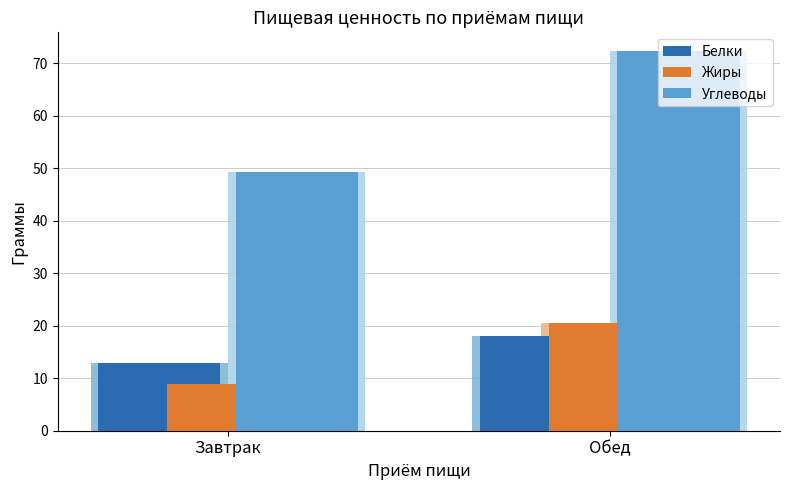

Reading right to left, what are all the values shown in this chart?

Белки: 18.0	12.8
Жиры: 20.6	8.9
Углеводы: 72.3	49.3